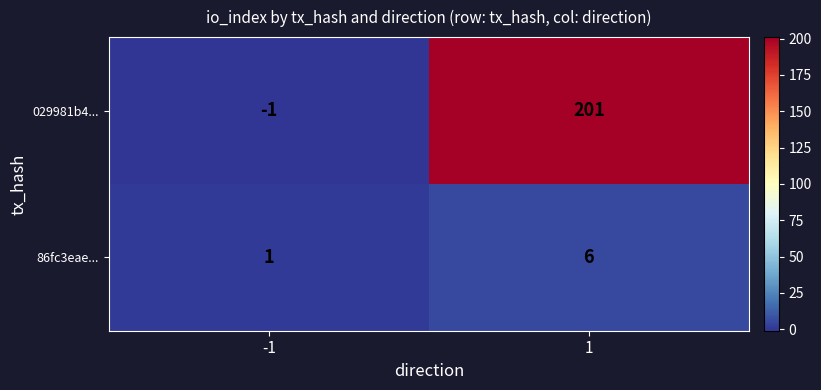

Which series has the largest total across all categories?

029981b4...